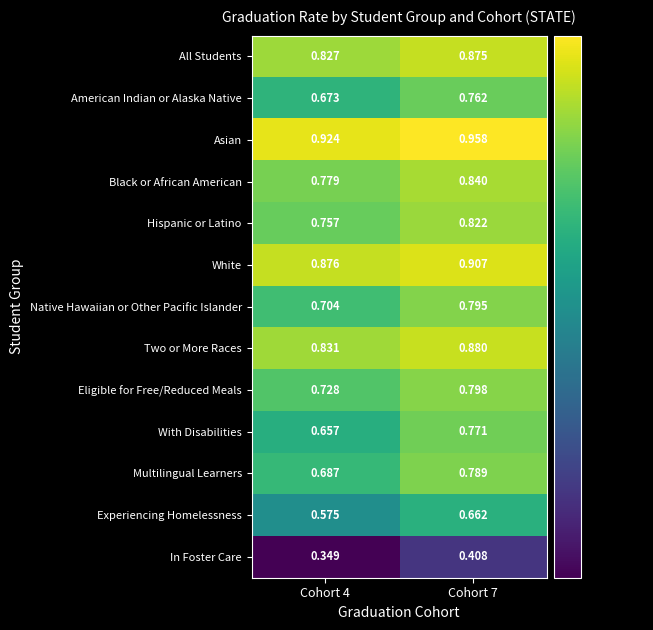

Rank the series by their maximum value, from highest to lowest.

Asian, White, Two or More Races, All Students, Black or African American, Hispanic or Latino, Eligible for Free/Reduced Meals, Native Hawaiian or Other Pacific Islander, Multilingual Learners, With Disabilities, American Indian or Alaska Native, Experiencing Homelessness, In Foster Care